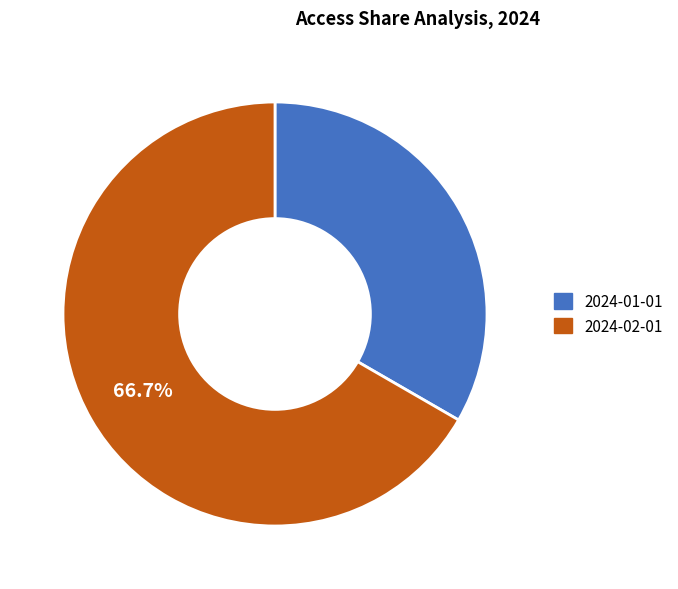

To the nearest percent, what percentage of the pie is 2024-02-01?

67%